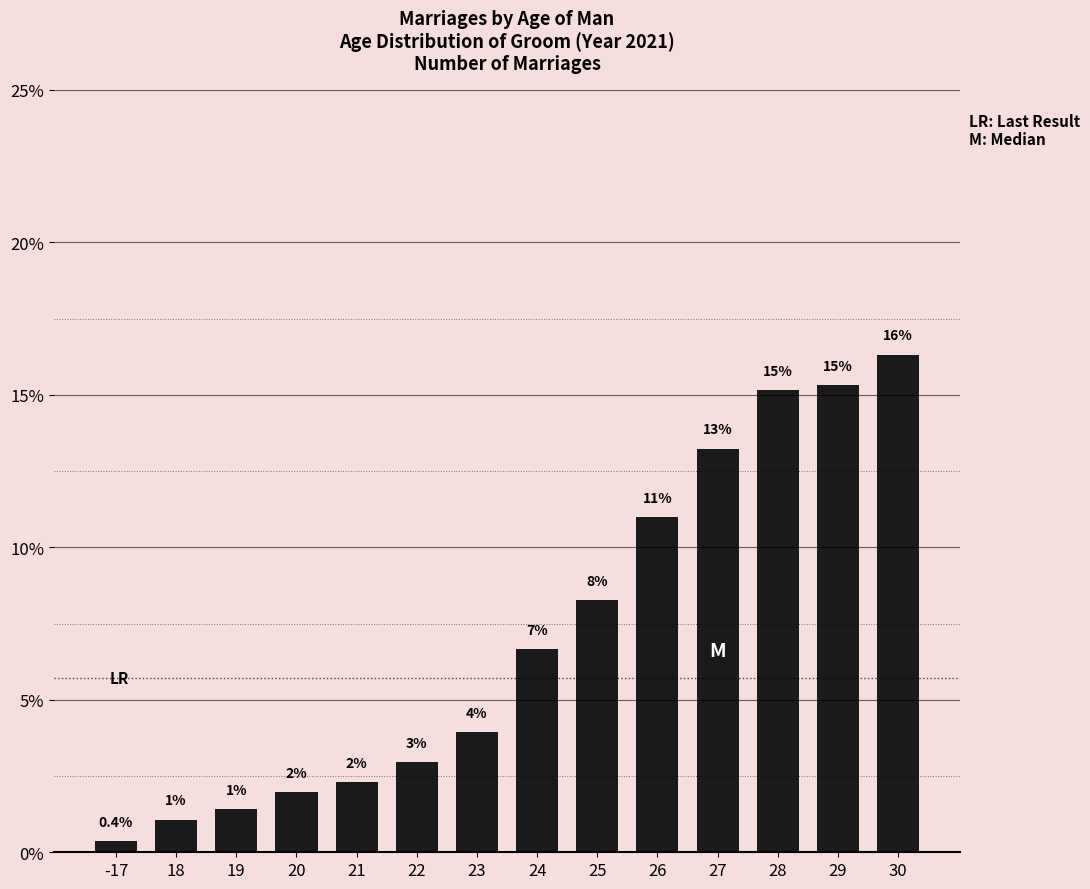

What is the sum of the values at 27 and 30?

29.6